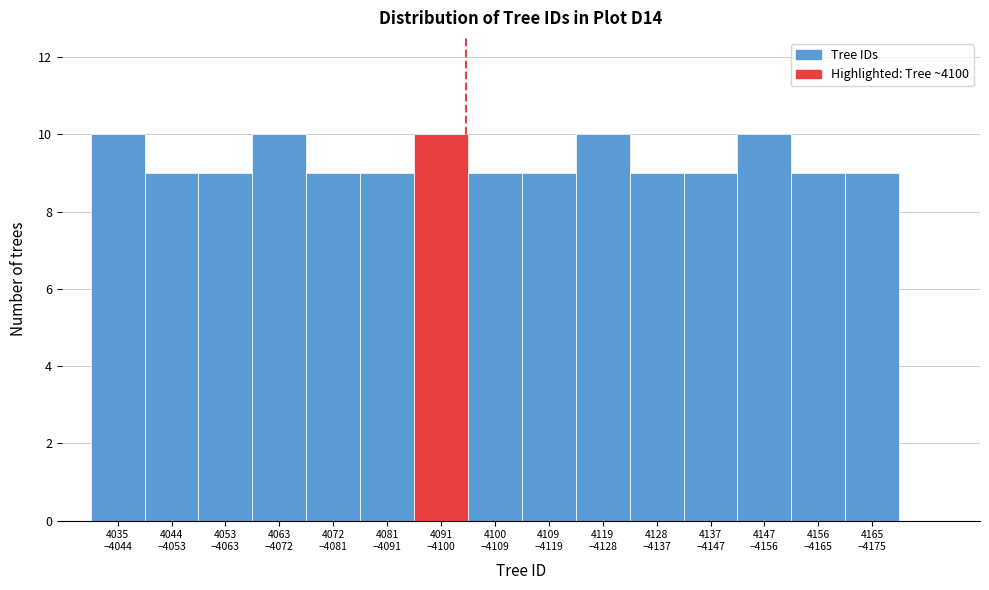

Reading left to right, transcribe all the data shown in this chart.

10	9	9	10	9	9	10	9	9	10	9	9	10	9	9